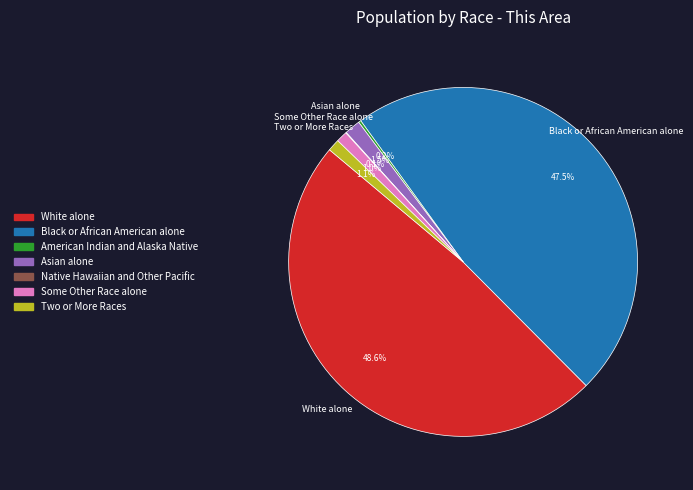

To the nearest percent, what percentage of the pie is Some Other Race alone?

1%